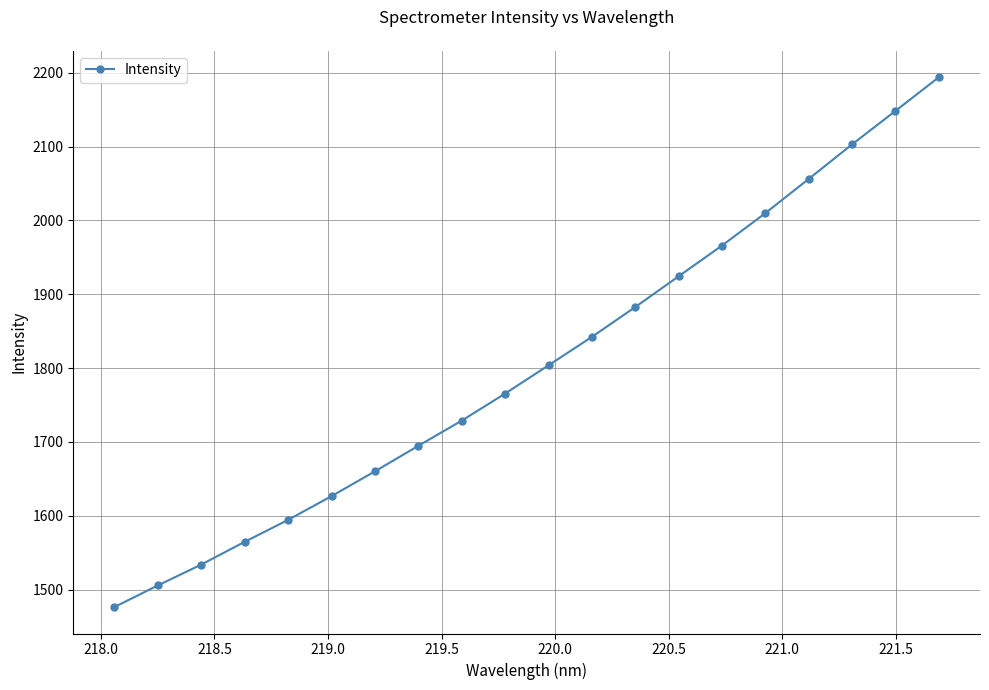

True or false: there are more than 2 points higher than both neighbors.

False